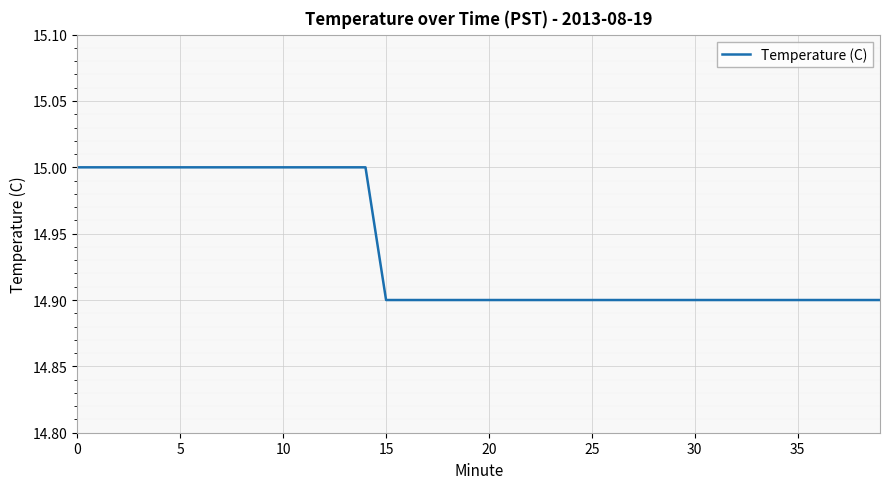

Is this an area chart (filled region under the line)?

No